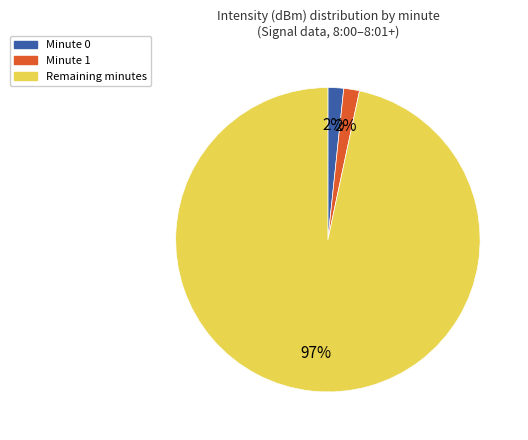

Is there any slice that represents more than half of the pie?

Yes